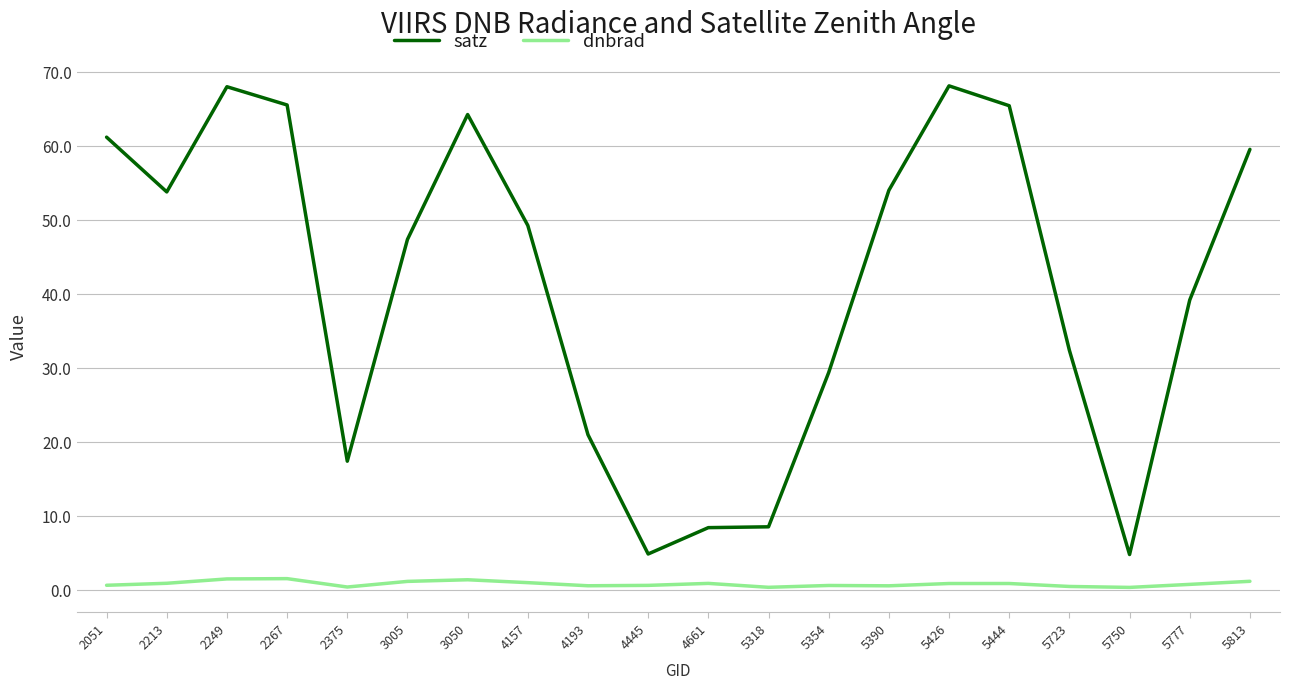

True or false: dnbrad and satz intersect in this chart.

False